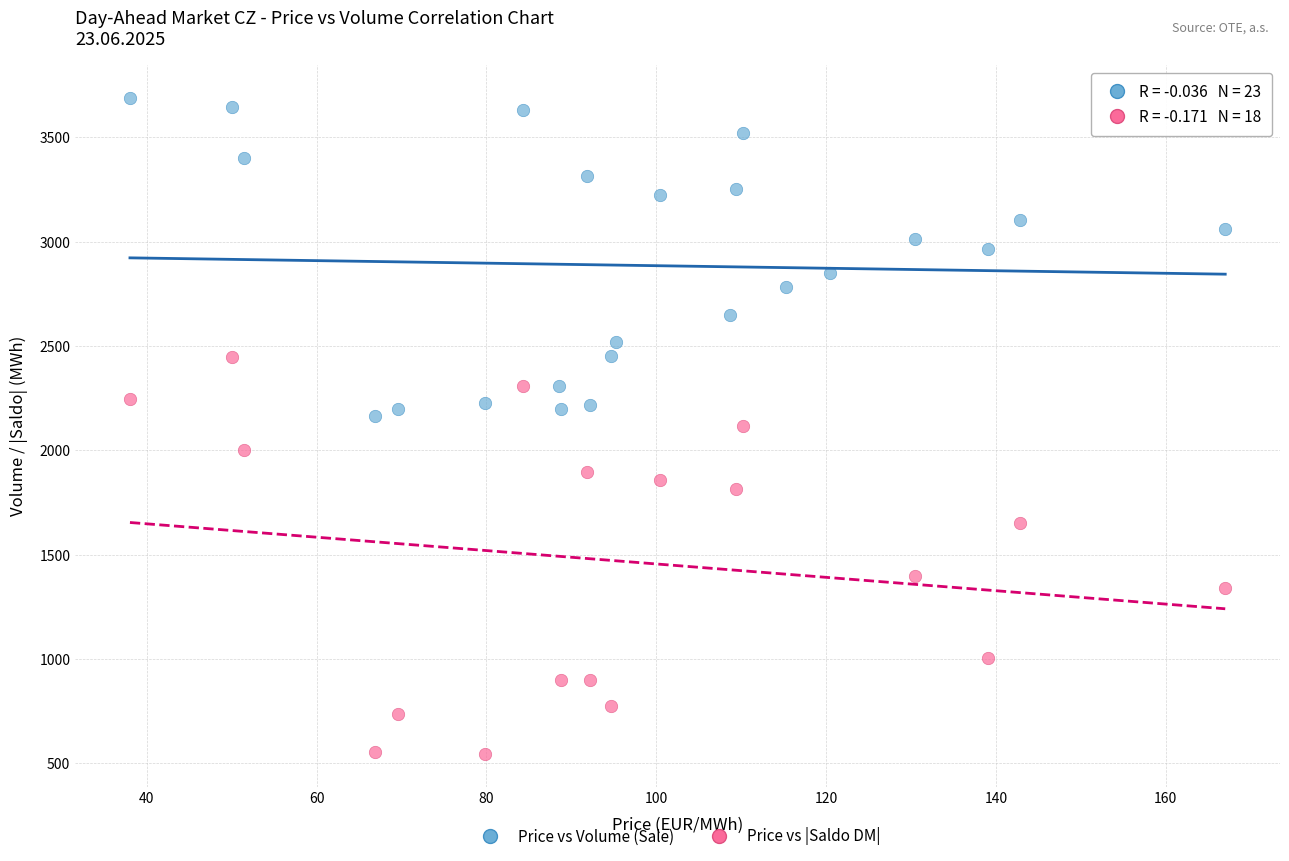

Which series contains the lowest Y value?

Price vs |Saldo DM|